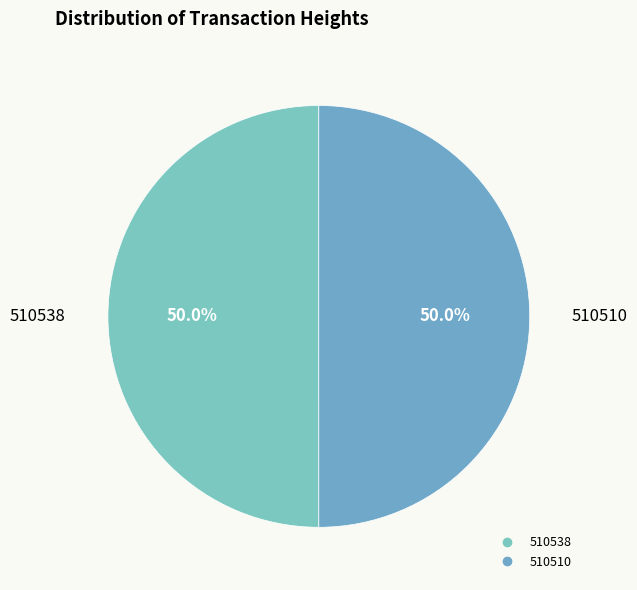

To the nearest percent, what is the combined percentage of 510510 and 510538?

100%